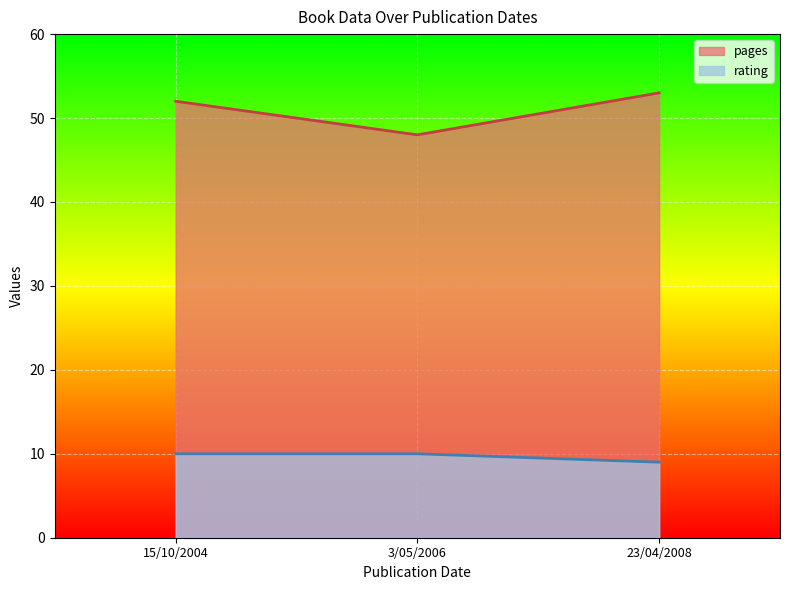

What is the sum of all pages values?

153